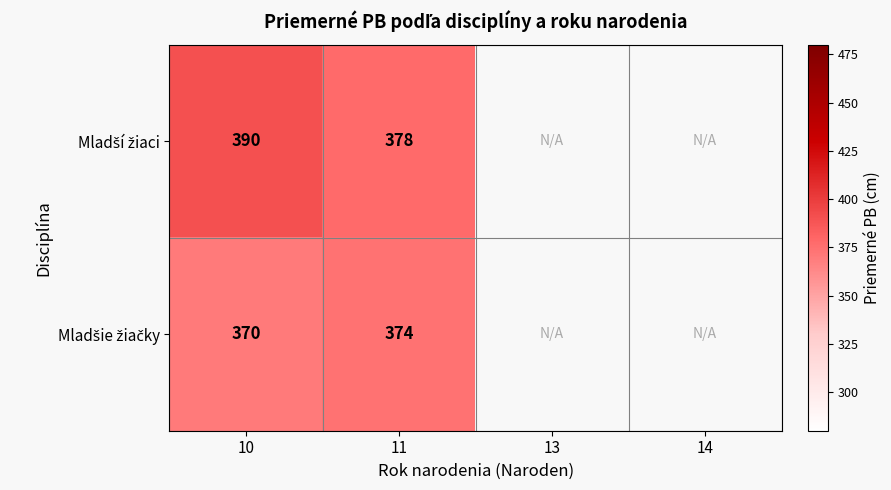

What is the difference between the maximum and minimum values in the Mladší žiaci series?

12.0